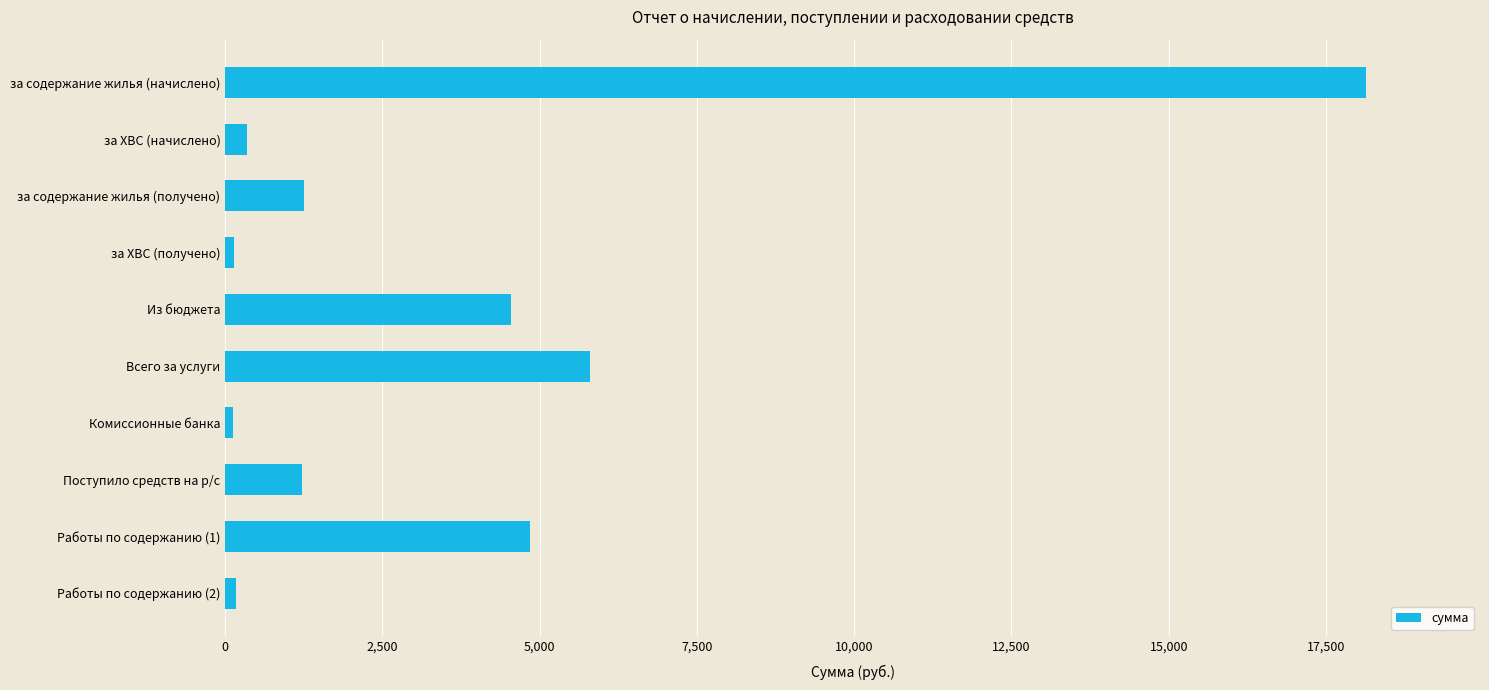

Is it true that the value at за содержание жилья (получено) is 1245.7?

True